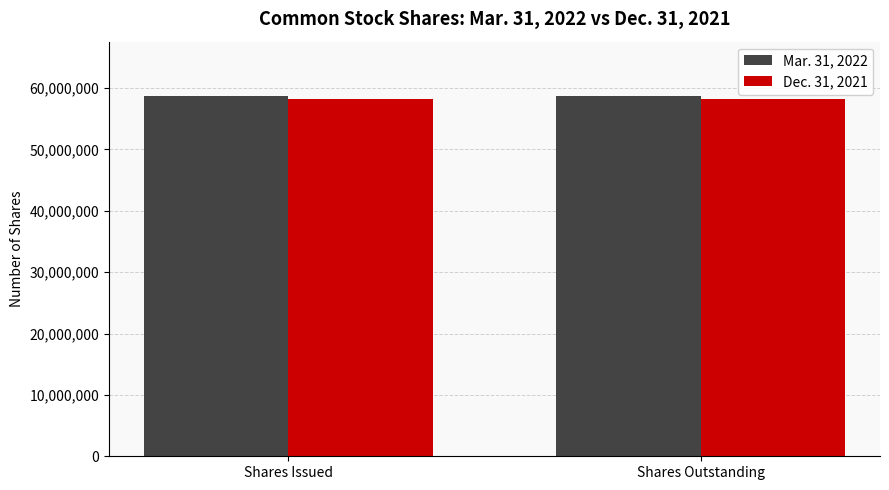

What are all the series names shown in the legend?

Mar. 31, 2022, Dec. 31, 2021